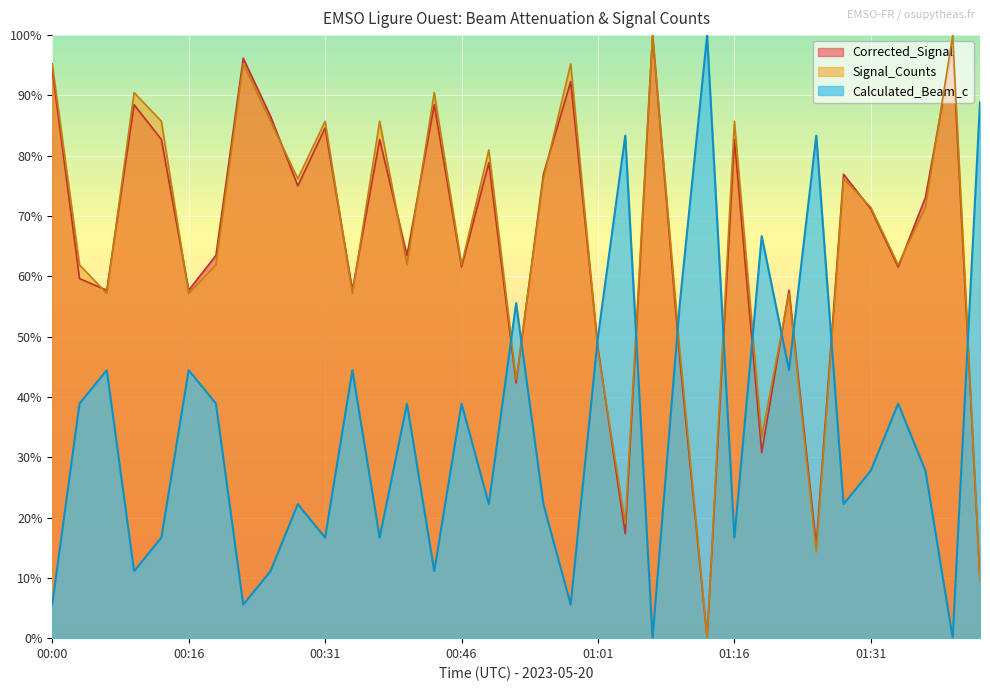

After their last crossing, which series has the higher values: Corrected_Signal or Signal_Counts?

Corrected_Signal